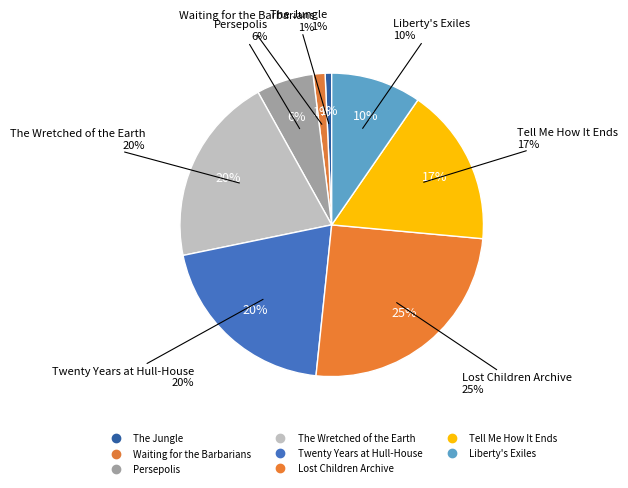

Rank the categories by value from lowest to highest.

The Jungle, Waiting for the Barbarians, Persepolis, Liberty's Exiles, Tell Me How It Ends, Twenty Years at Hull-House, The Wretched of the Earth, Lost Children Archive